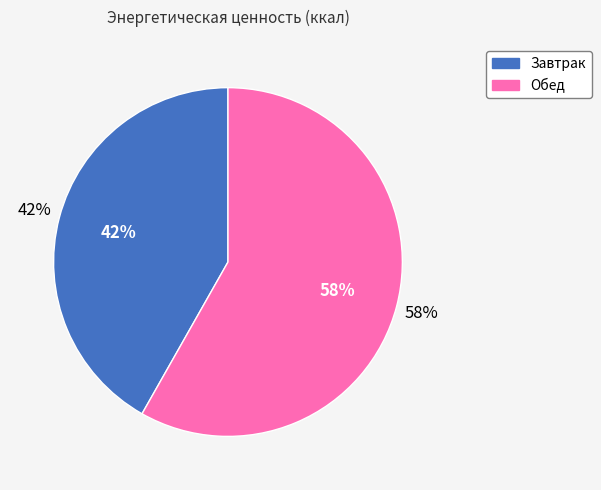

Which slice is the smallest?

Завтрак